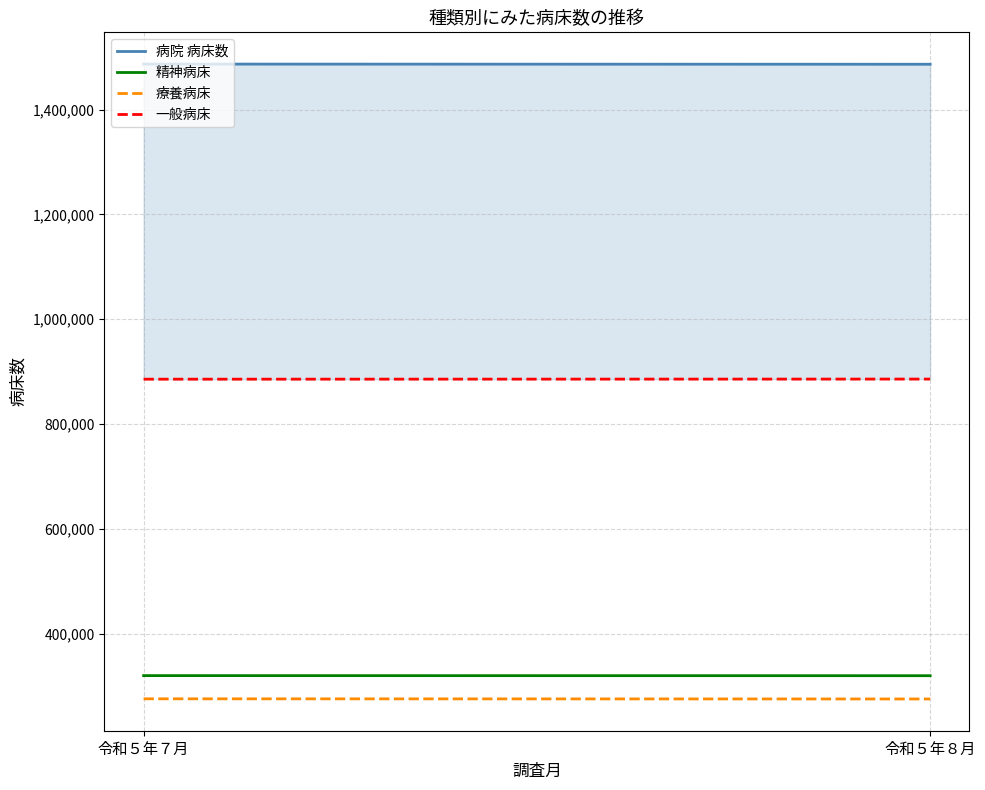

Which label corresponds to the largest value in the chart?

令和５年７月